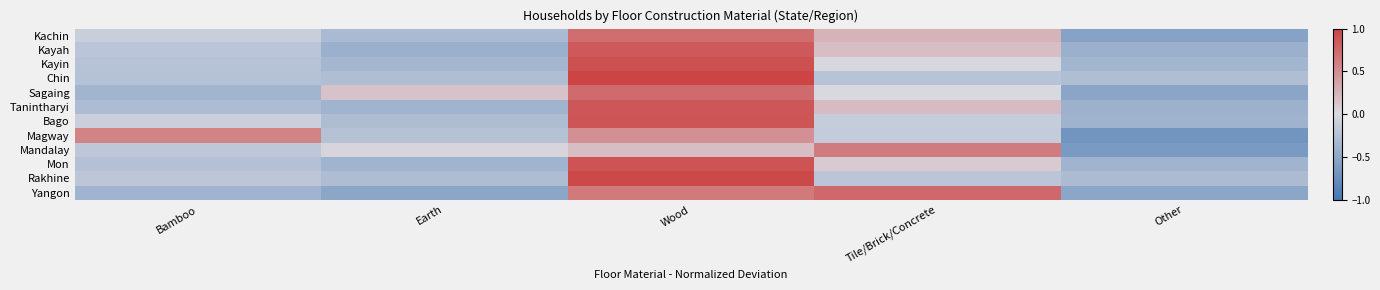

At which category is the sum across all series the highest?

Wood